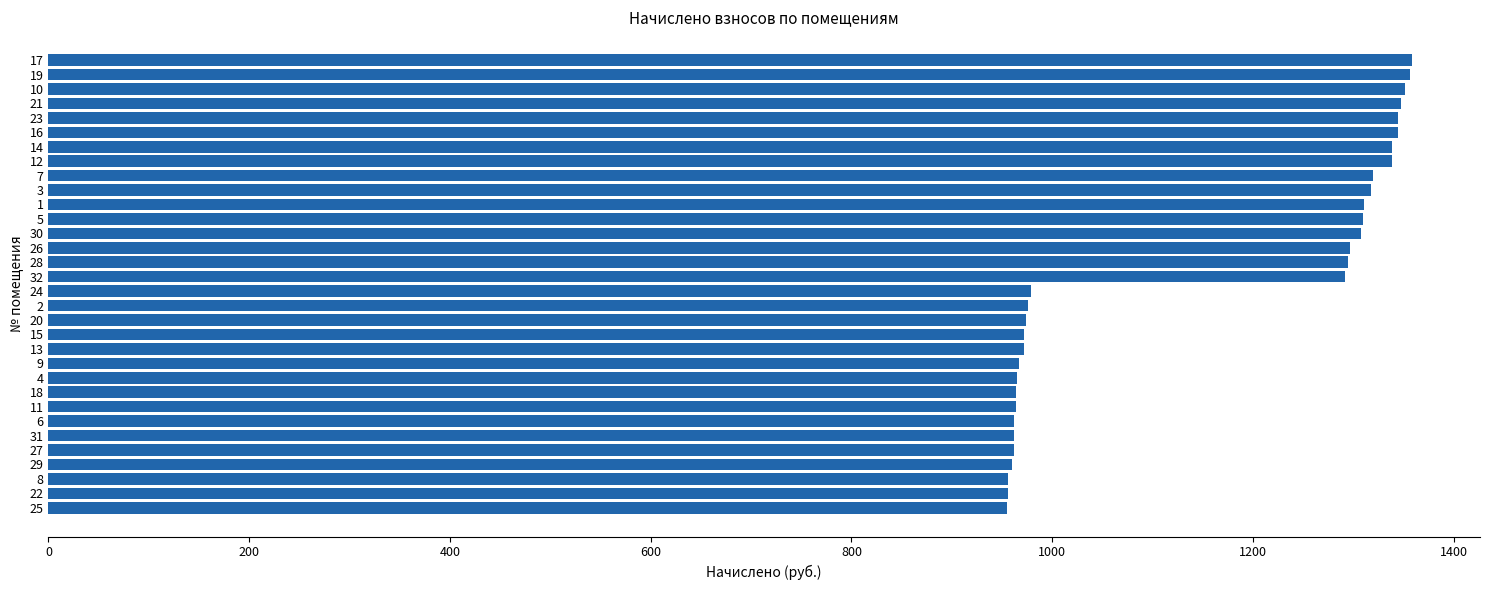

What is the difference between the maximum and second lowest values?

401.9